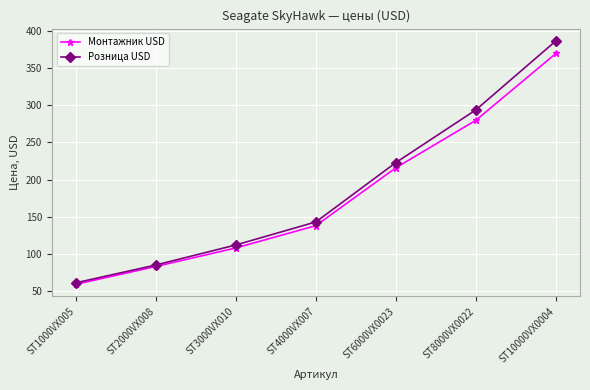

How many lines are shown in the chart?

2